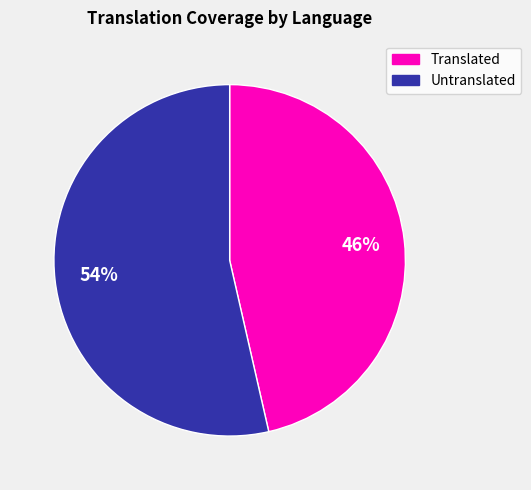

Is the sum of Untranslated and Translated greater than half?

Yes